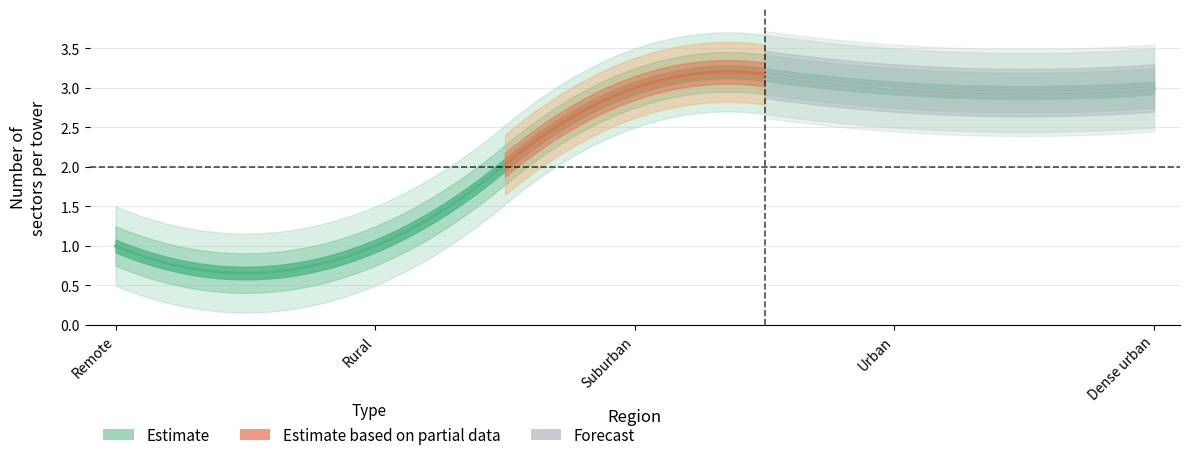

What is the value of the 5th point from the left?

3